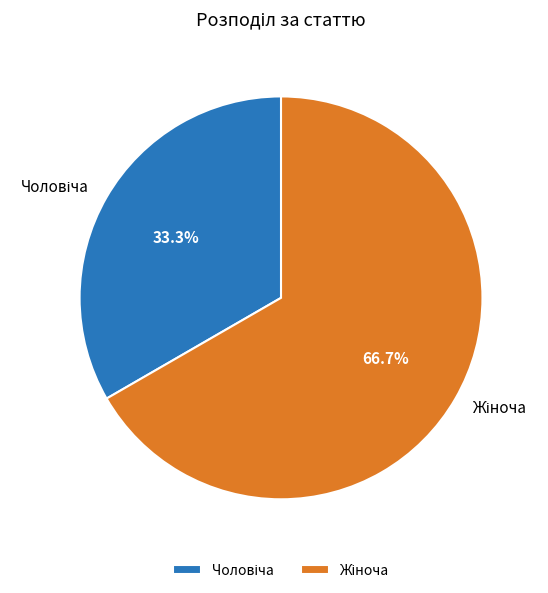

Is there any slice that represents more than half of the pie?

Yes